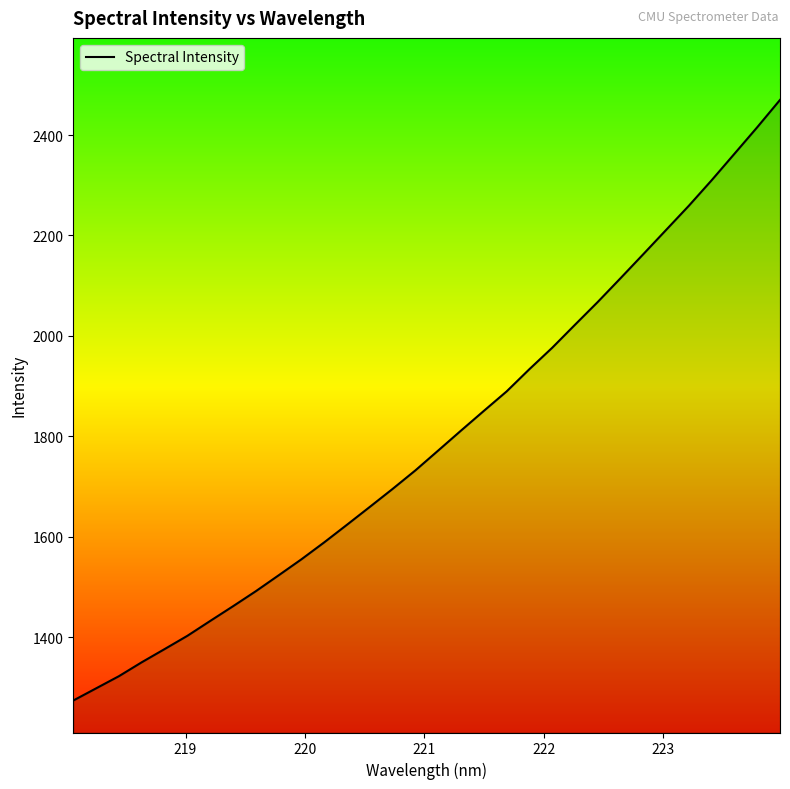

What is the minimum value shown in the chart?

1273.9